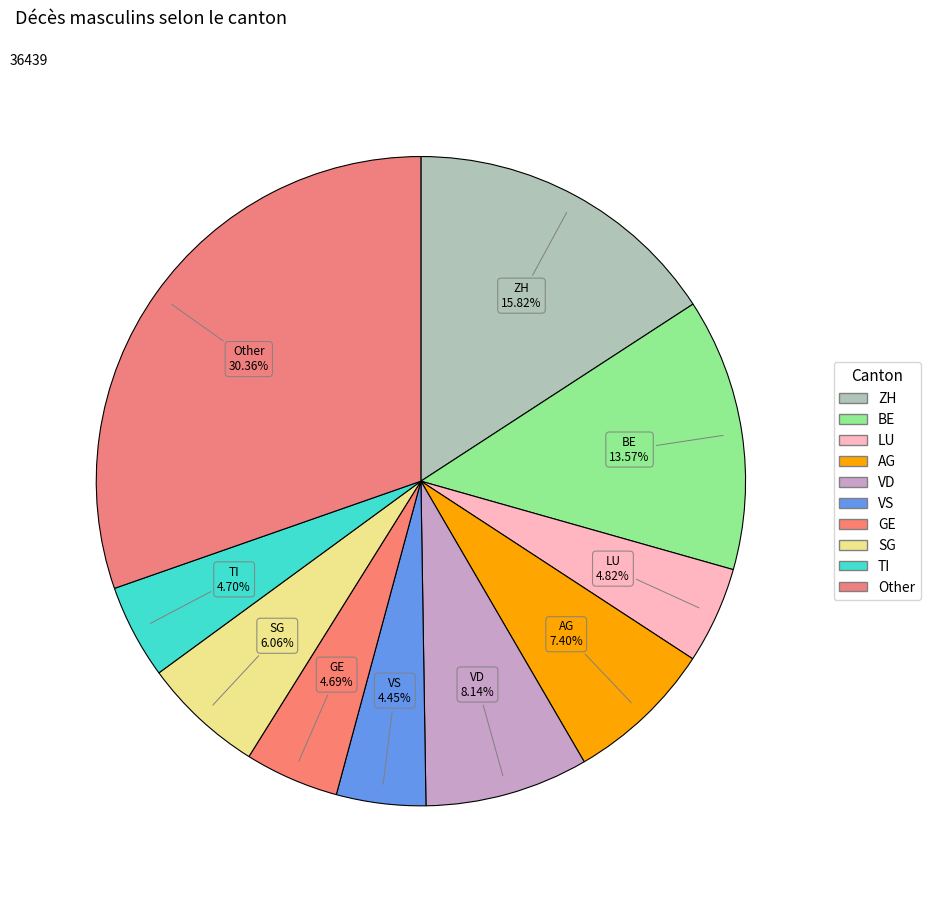

How many slices are in this pie chart?

10